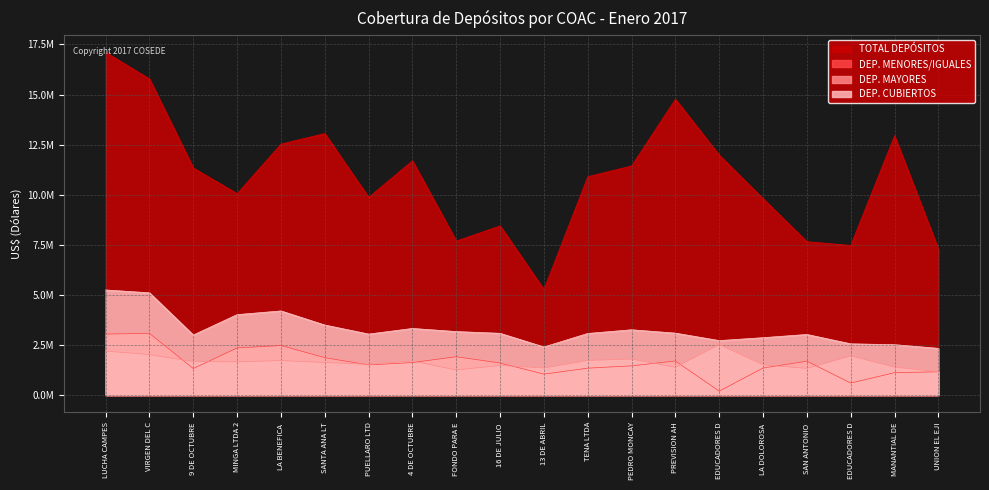

What is the difference between the maximum and second lowest values in the TOTAL DEPÓSITOS series?

9822935.1